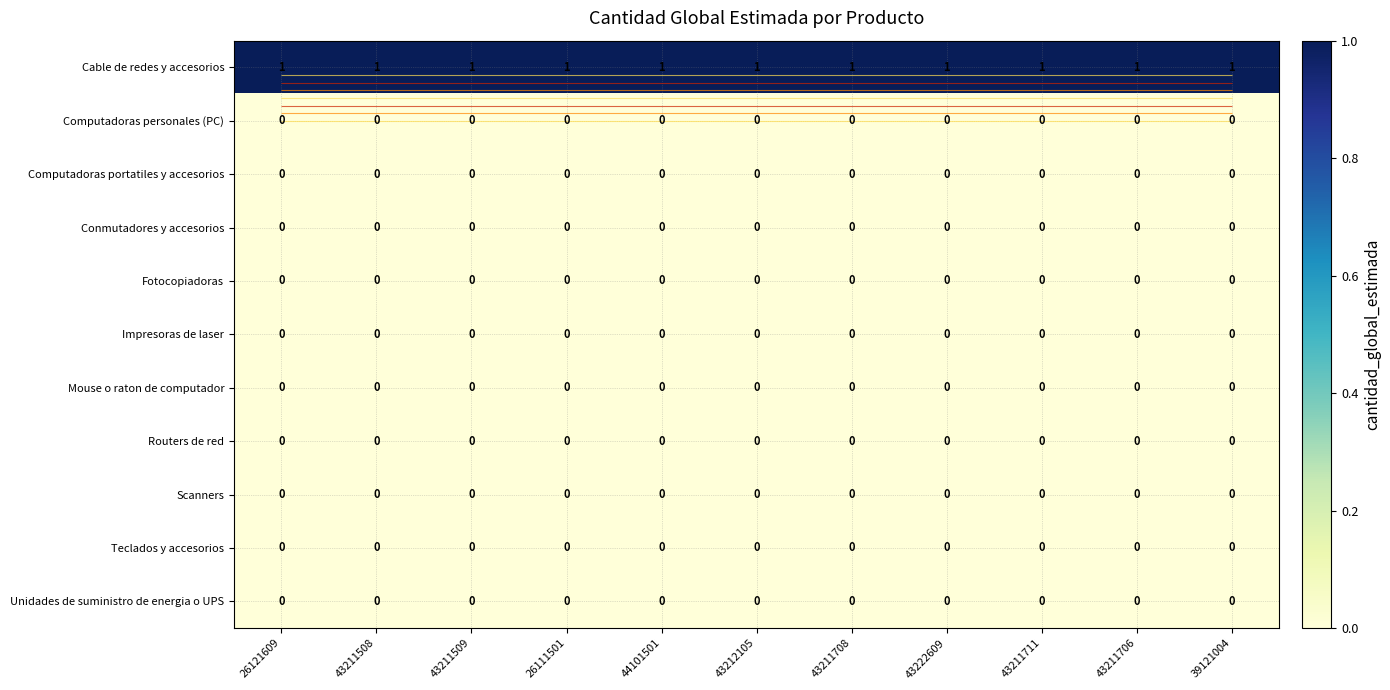

What is the maximum value shown in the chart?

1